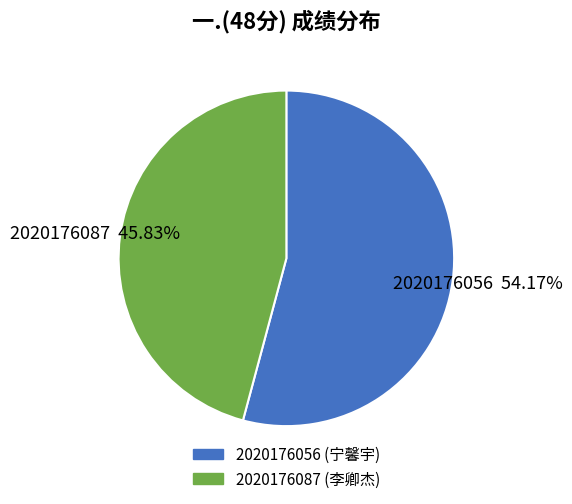

Which category has the biggest portion of the pie?

2020176056